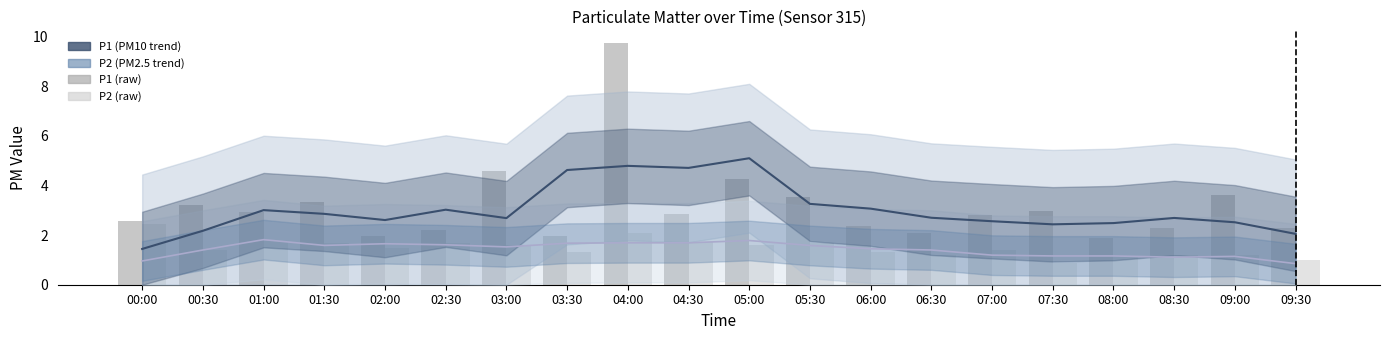

Which category has the highest value across all series?

04:00